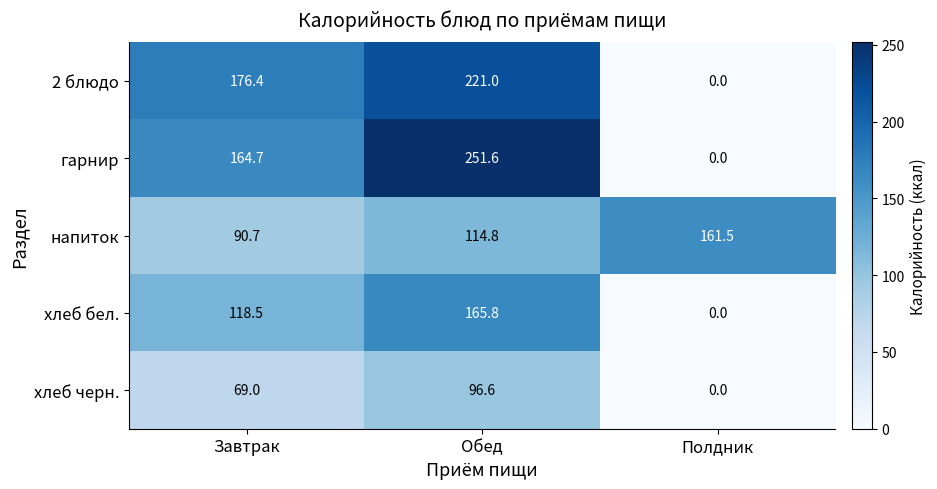

Rank the series by their maximum value, from lowest to highest.

хлеб черн., напиток, хлеб бел., 2 блюдо, гарнир